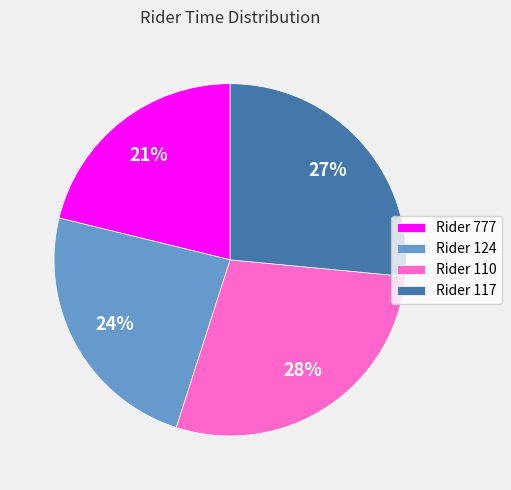

Is there any slice that represents more than half of the pie?

No